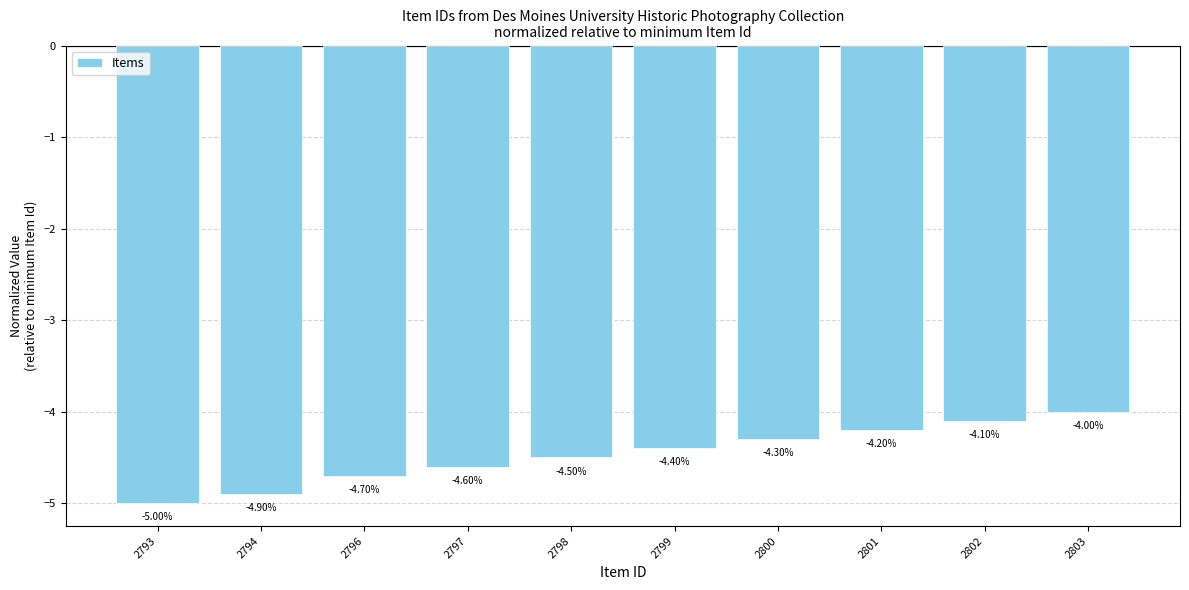

Where is the data nearest to the value -4?

2803